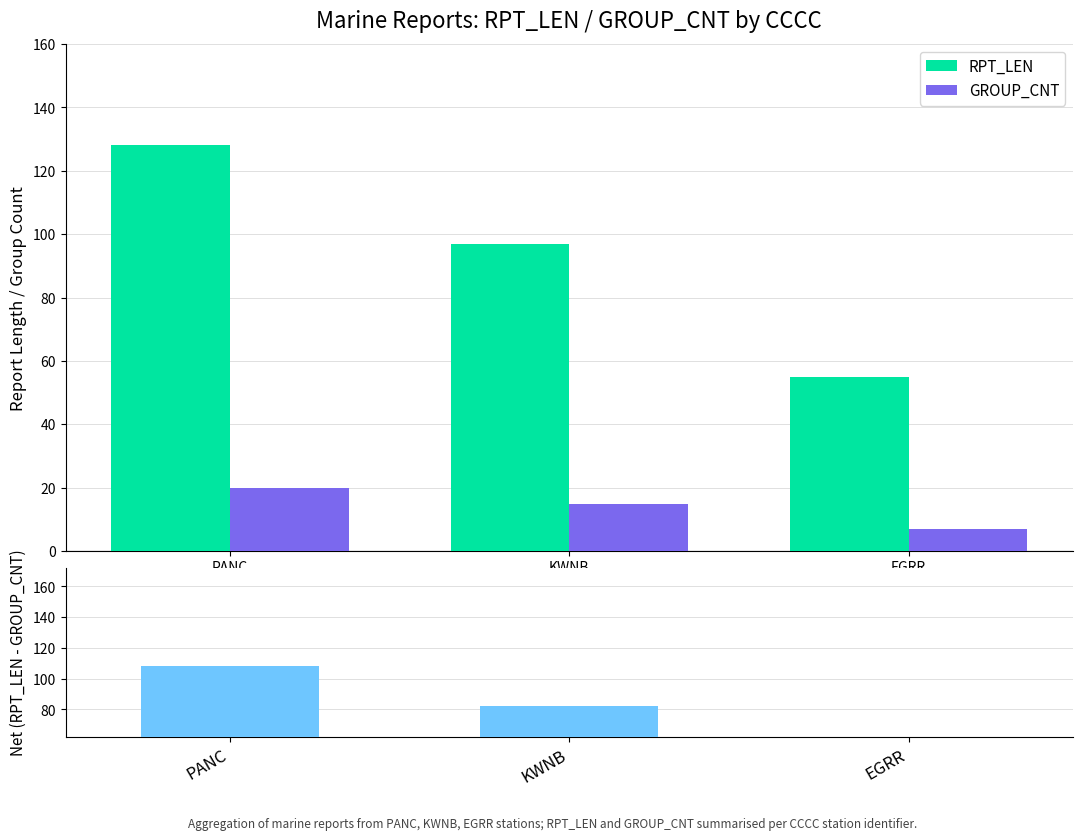

Is it true that RPT_LEN equals 128 at PANC?

True